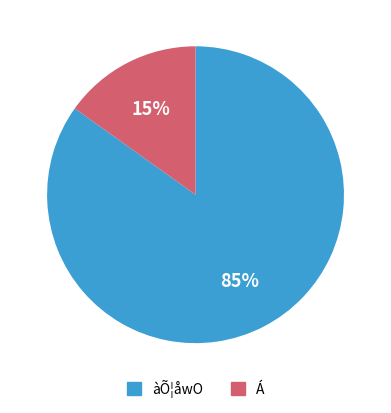

To the nearest percent, what is the average slice percentage?

50%